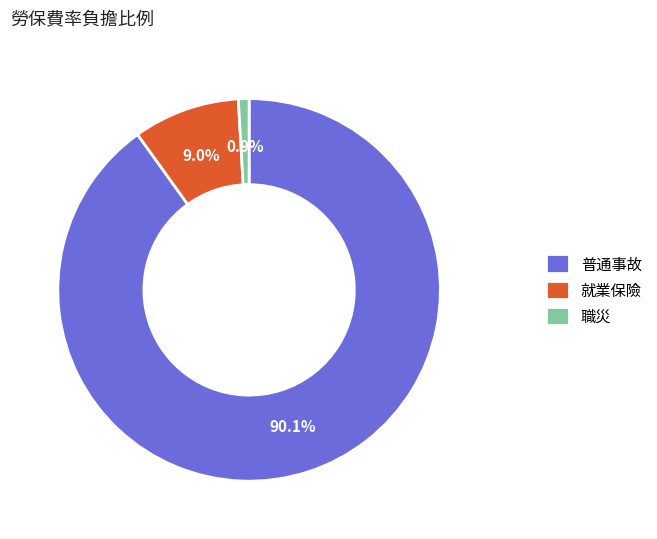

Does 普通事故 account for over 50% of the chart?

Yes